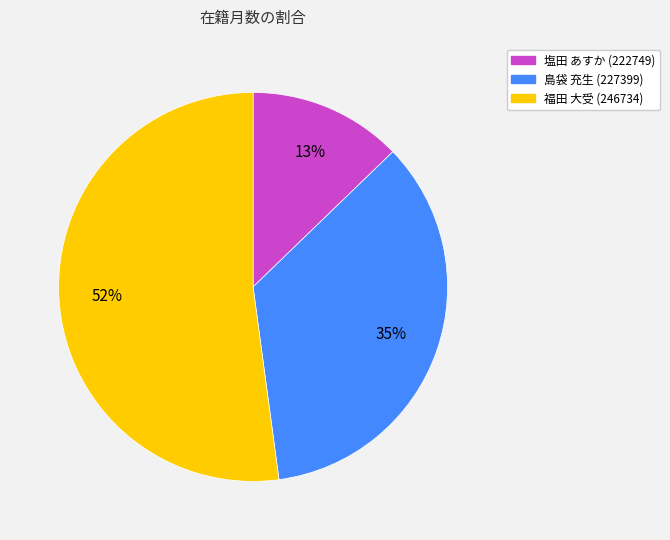

To the nearest percent, what is the combined percentage of 福田 大受 (246734) and 島袋 充生 (227399)?

87%